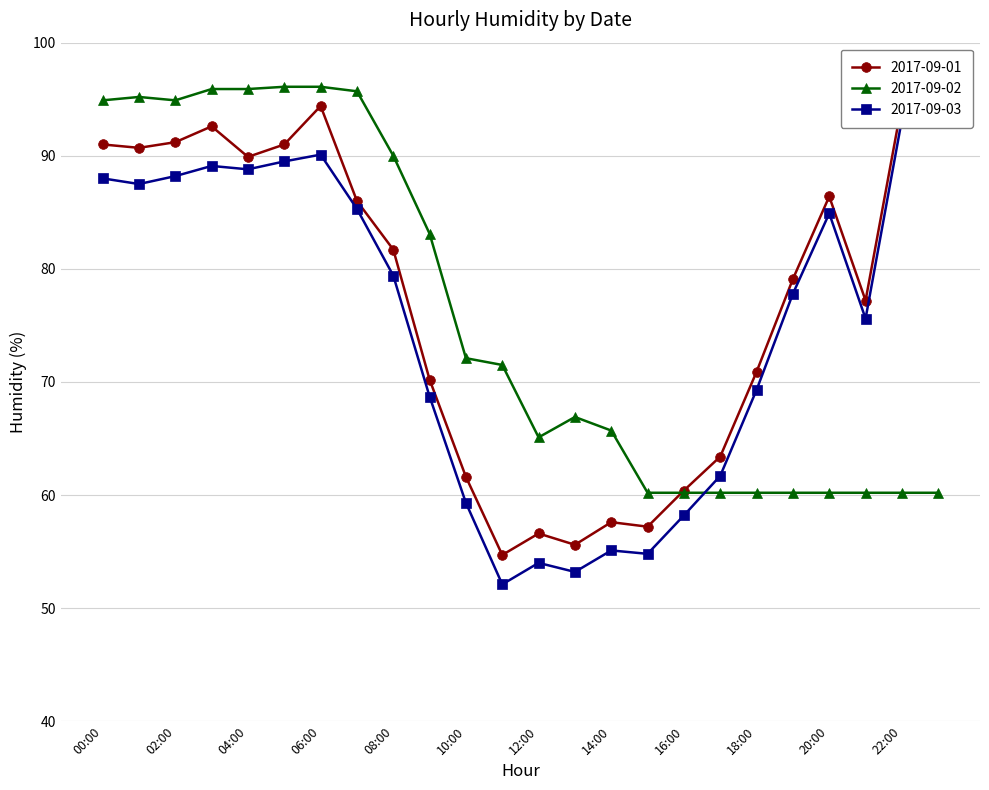

At which category does 2017-09-03 reach its first local valley?

01:00